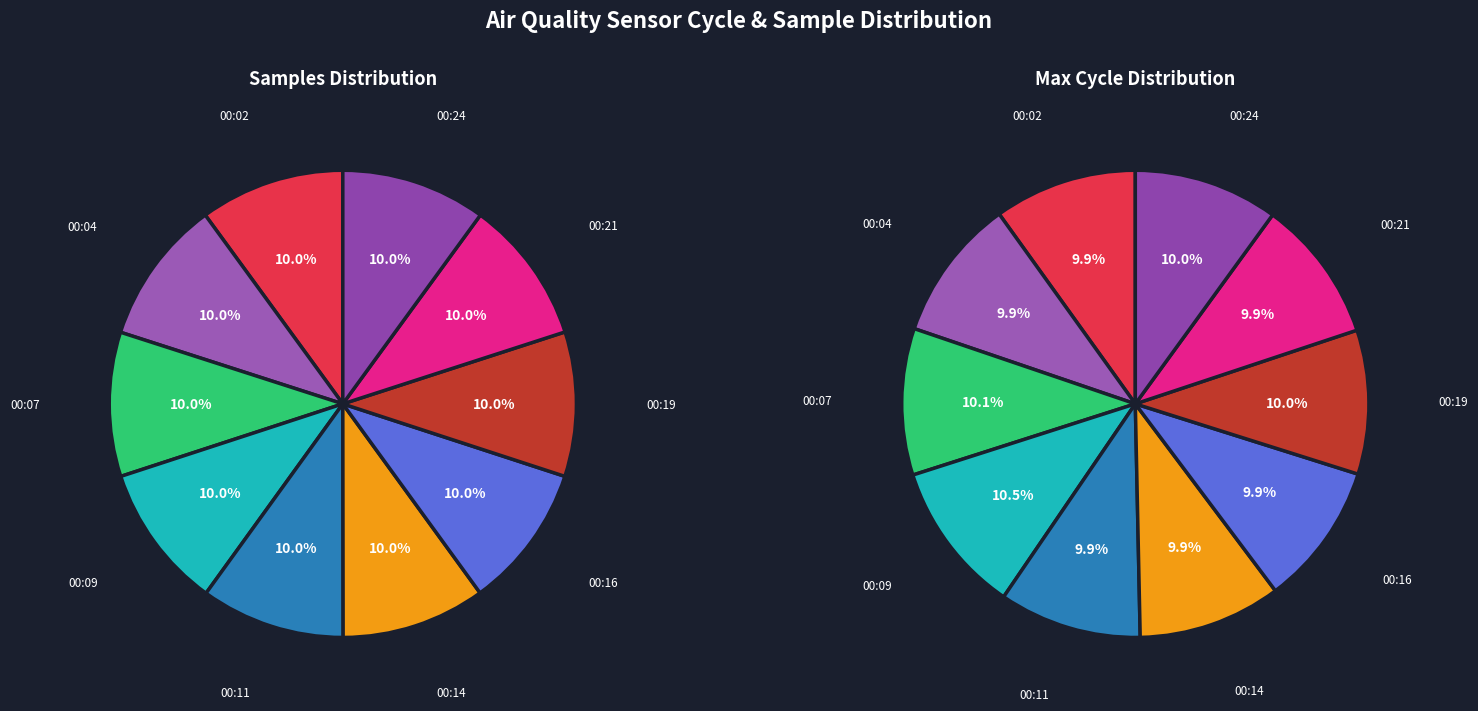

Which category has the smallest portion of the pie?

00:14